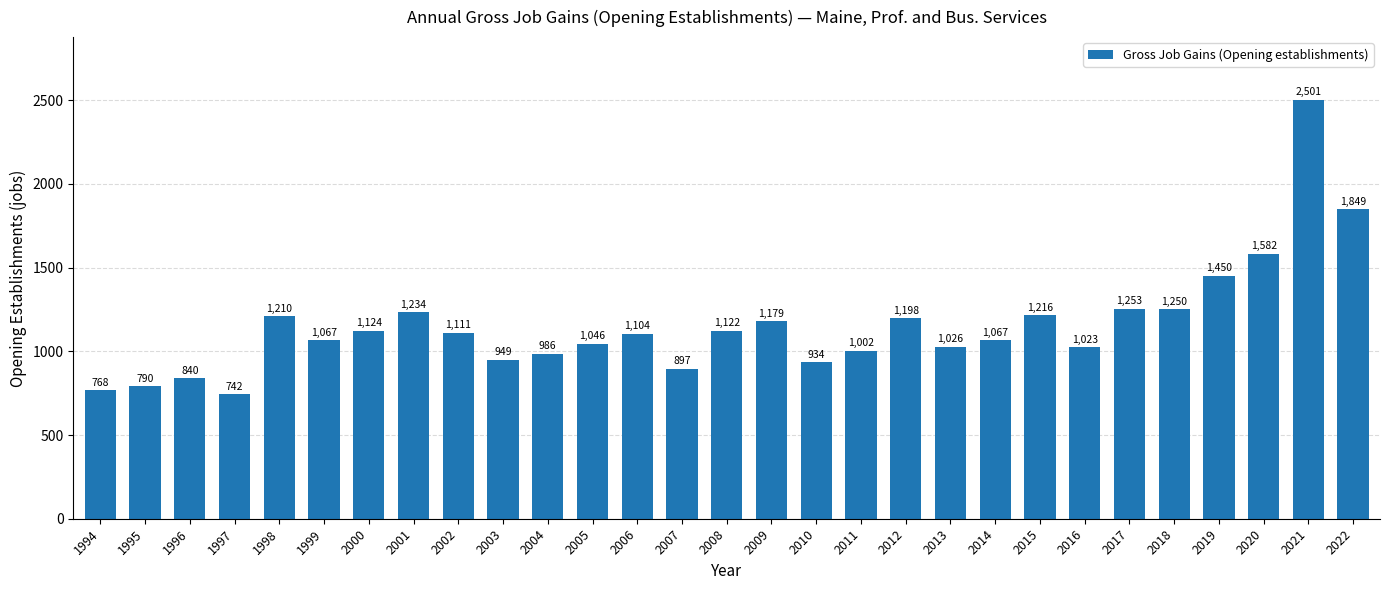

Reading right to left, transcribe all the data shown in this chart.

2022=1849	2021=2501	2020=1582	2019=1450	2018=1250	2017=1253	2016=1023	2015=1216	2014=1067	2013=1026	2012=1198	2011=1002	2010=934	2009=1179	2008=1122	2007=897	2006=1104	2005=1046	2004=986	2003=949	2002=1111	2001=1234	2000=1124	1999=1067	1998=1210	1997=742	1996=840	1995=790	1994=768